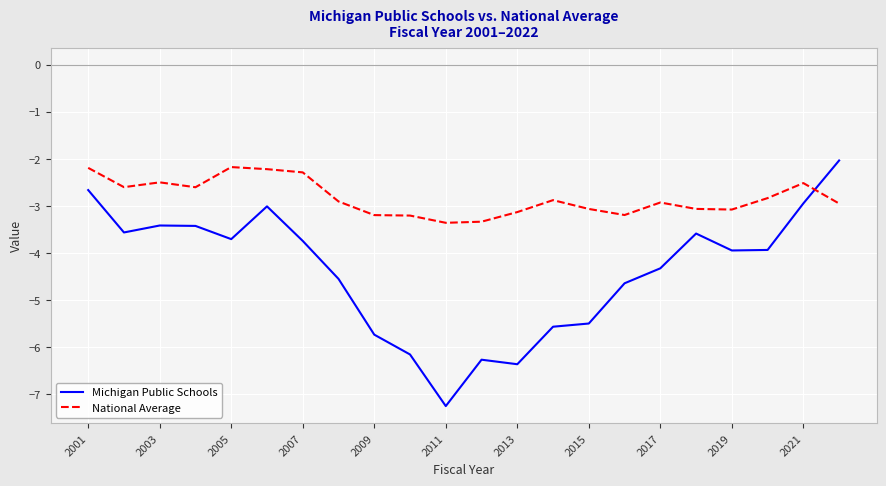

Is this an area chart (filled region under the line)?

No